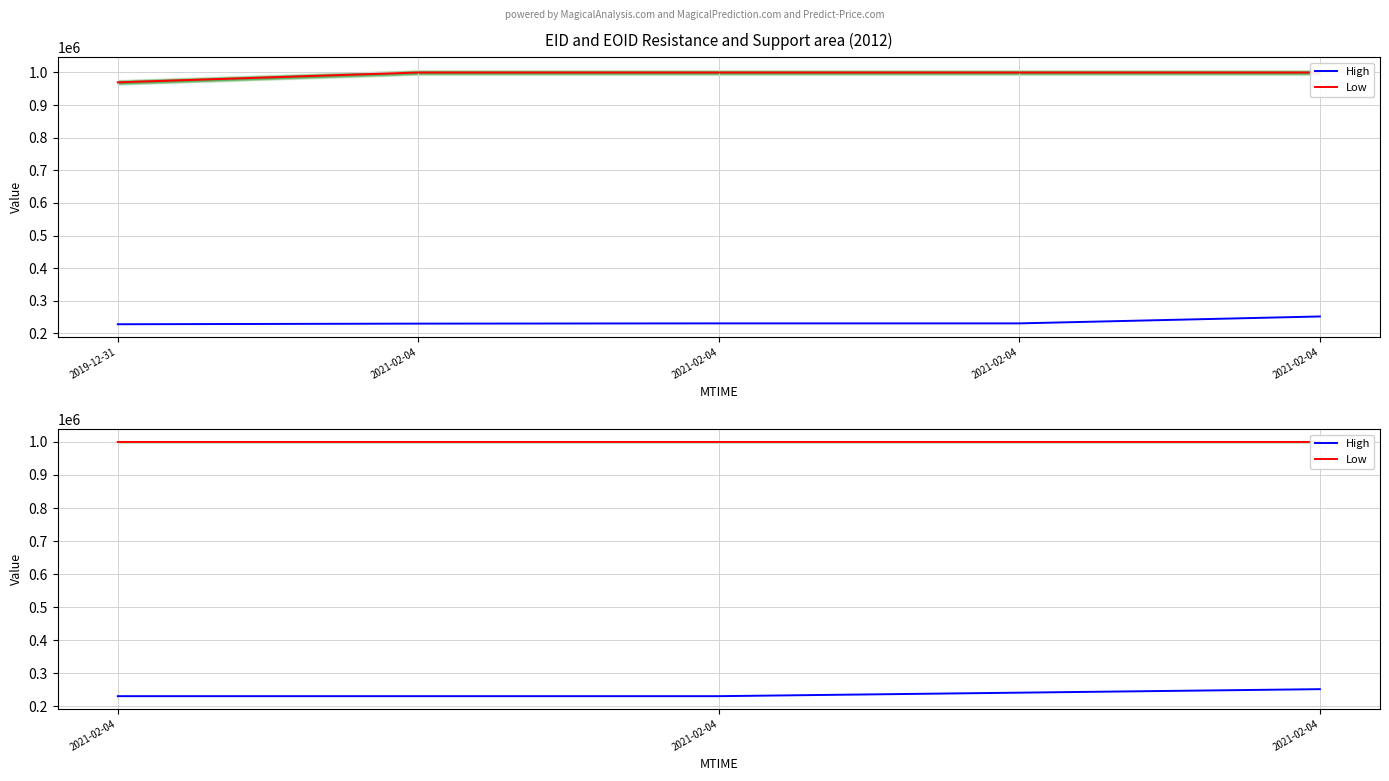

At which label does Low first exceed 999942?

2021-02-04